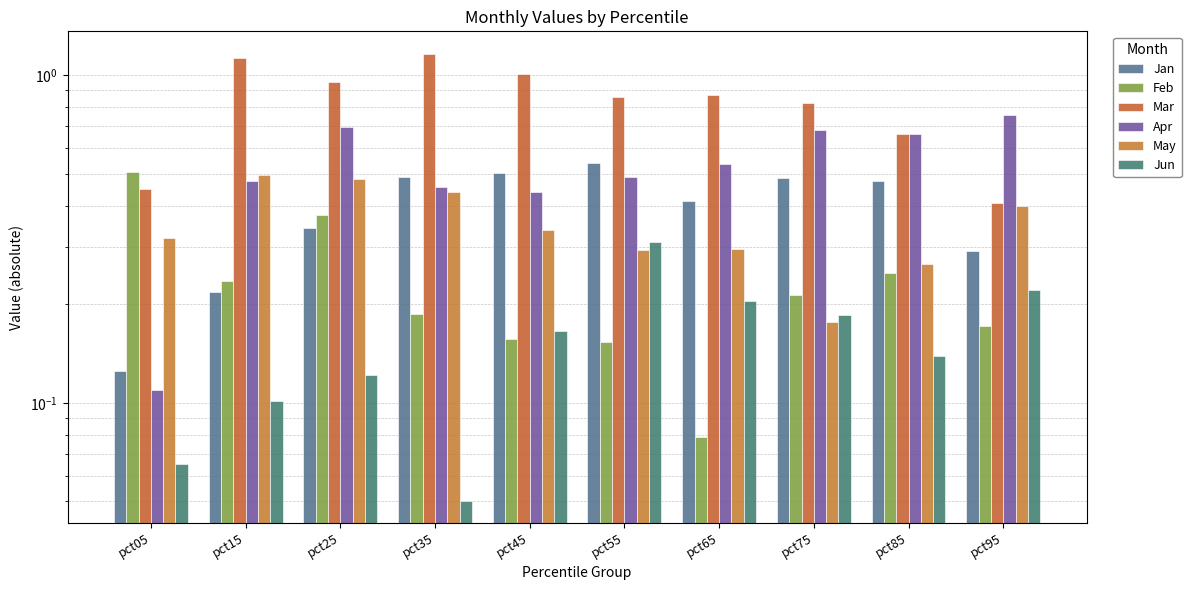

True or false: Feb has a value of 0.1 at pct15.

False